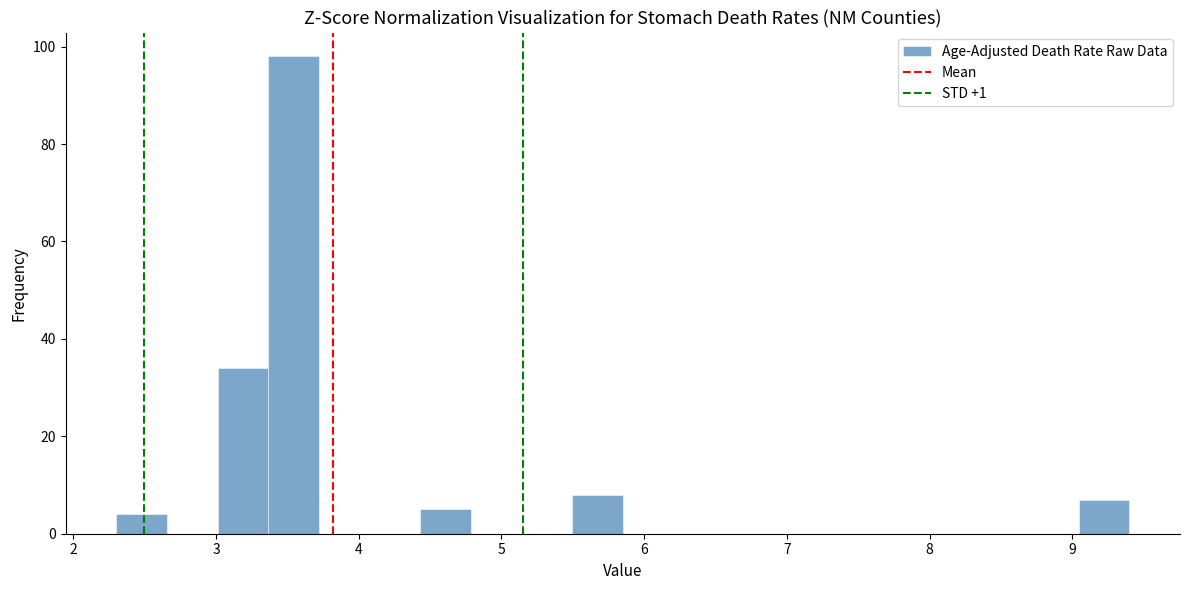

Around what value on the x-axis is the tallest bar? Give the approximate position of its centre, as read against the axis.

3.5